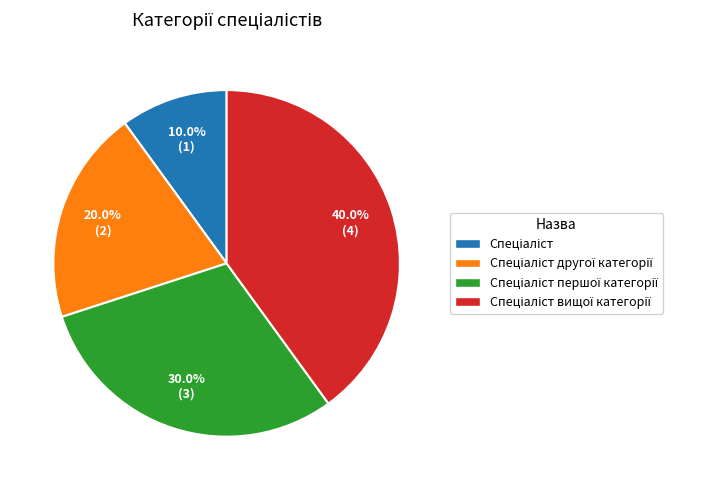

Is there any slice that represents more than half of the pie?

No